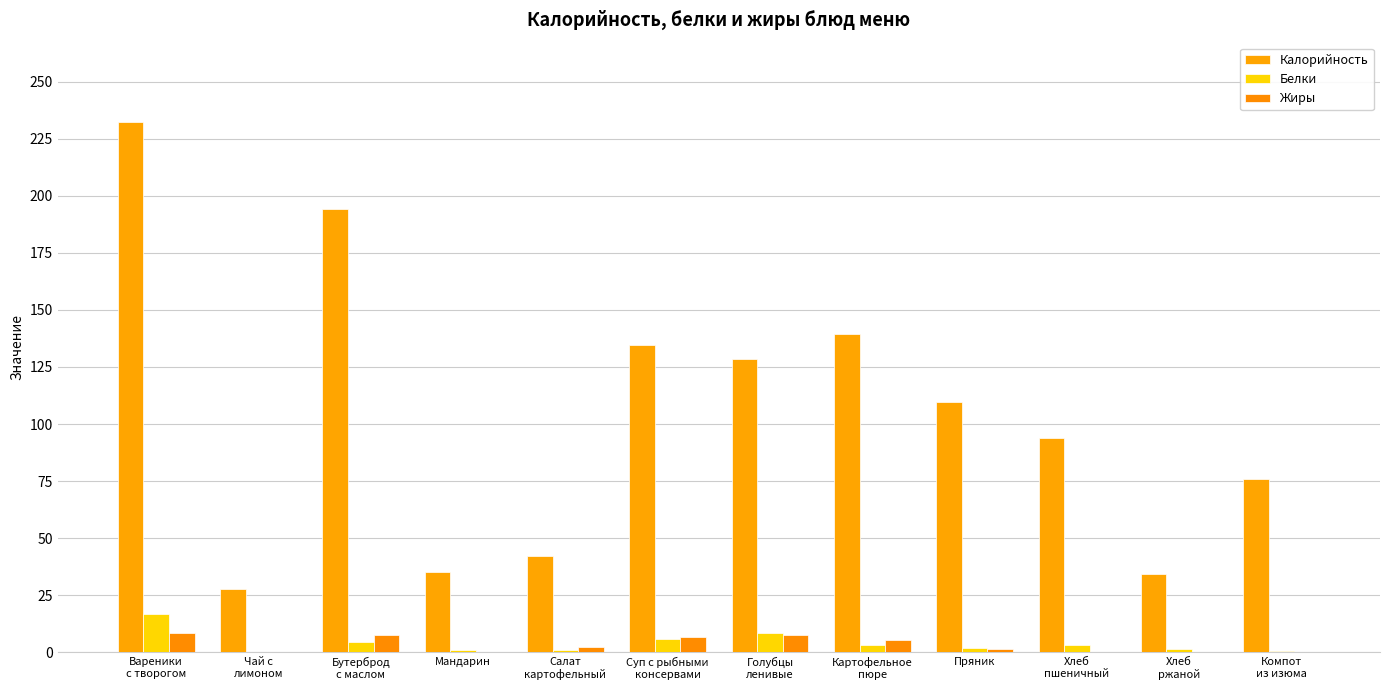

What is the sum of the Жиры values at Салат
картофельный and Голубцы
ленивые?

10.2